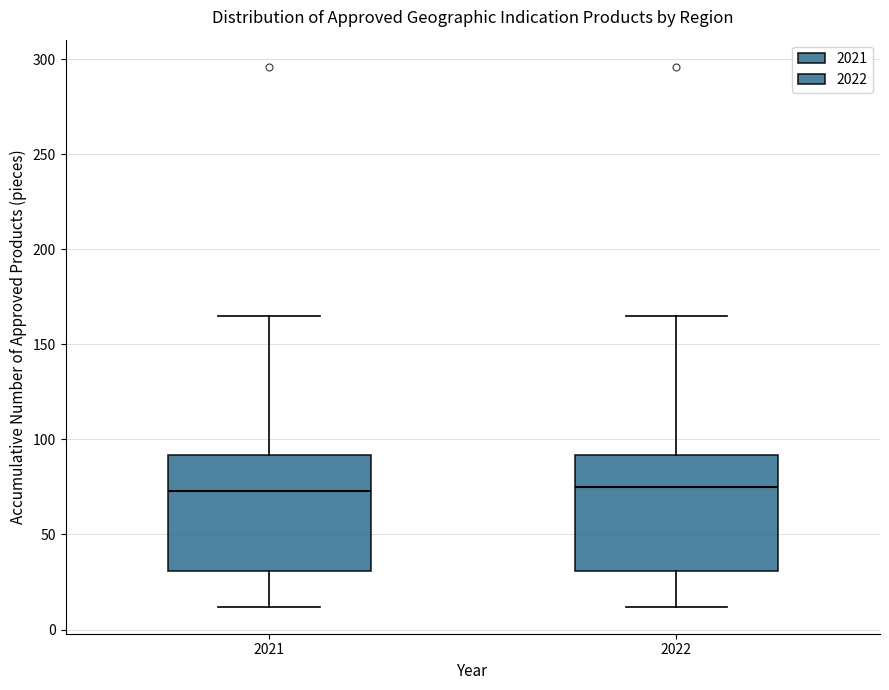

Reading left to right, transcribe this box plot: for each box, give where its median line is, the range the box spans, and where its two whiskers end, as read against the y-axis. The values are not printed on the chart, so give them approximately, as read against the axis.

2021: median 75, box 30 to 90, whiskers 10 to 165
2022: median 75, box 30 to 90, whiskers 10 to 165